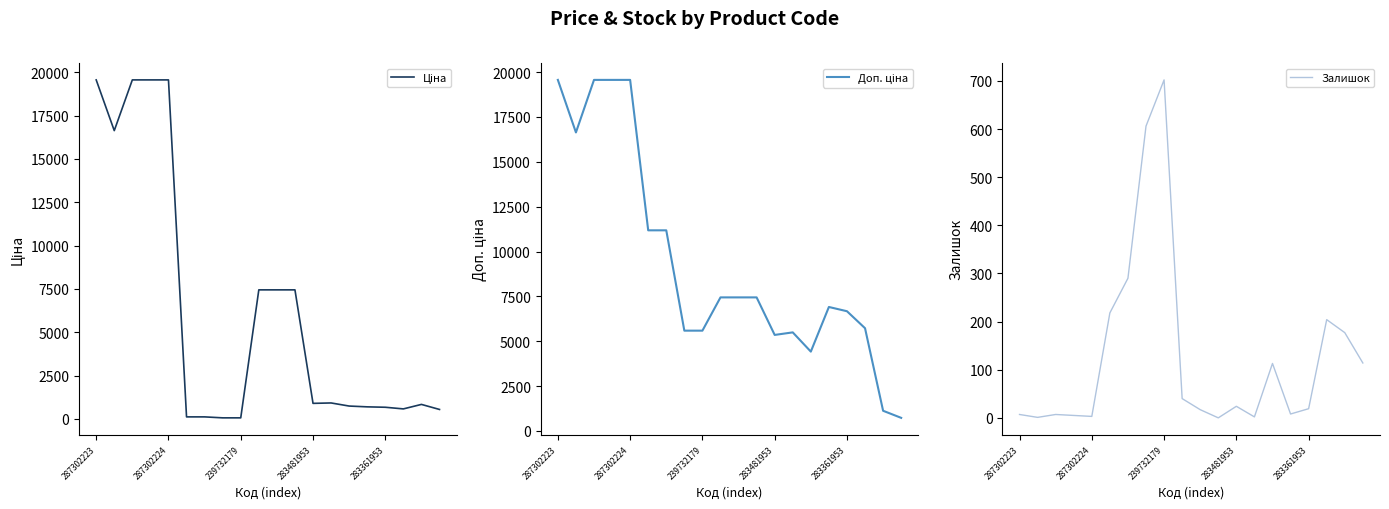

Which category has the highest value in the Залишок series?

239732179